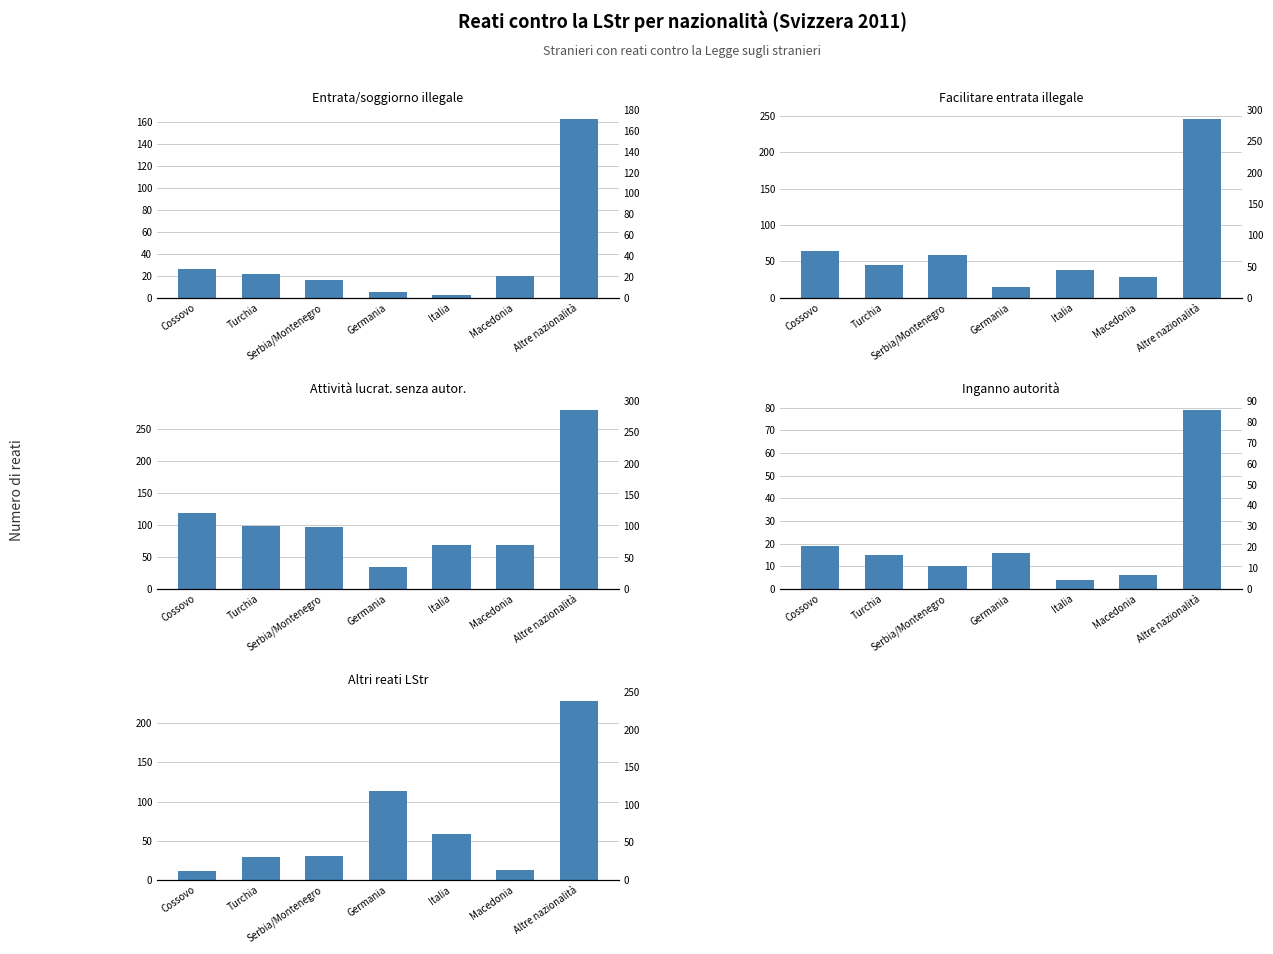

The Facilitare entrata illegale series shows 100 at Cossovo. True or false?

False